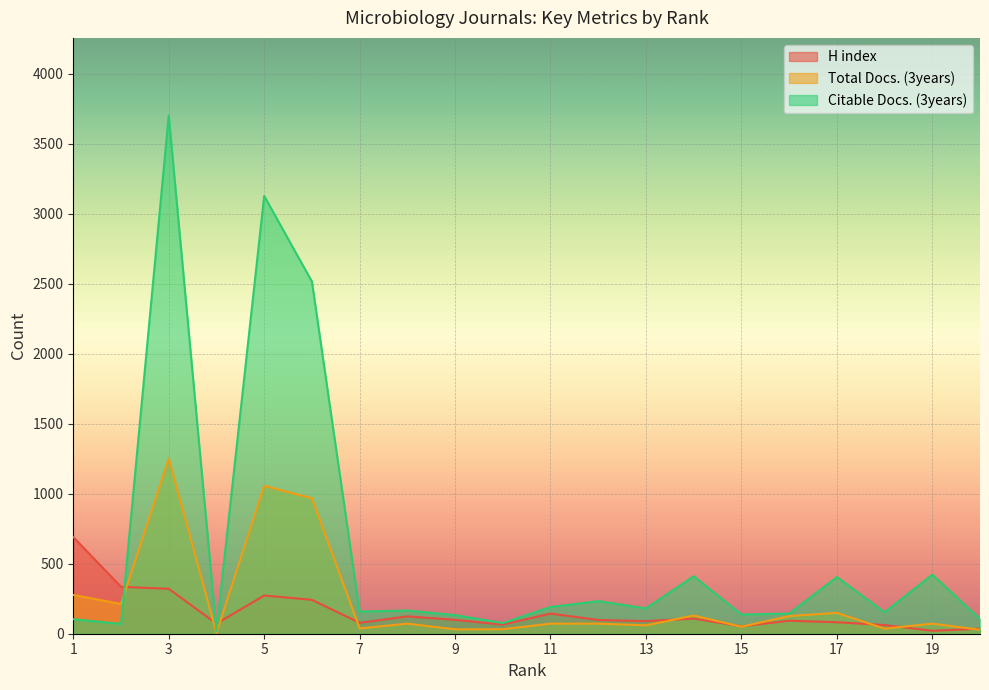

True or false: Citable Docs. (3years) and H index cross at least once.

True